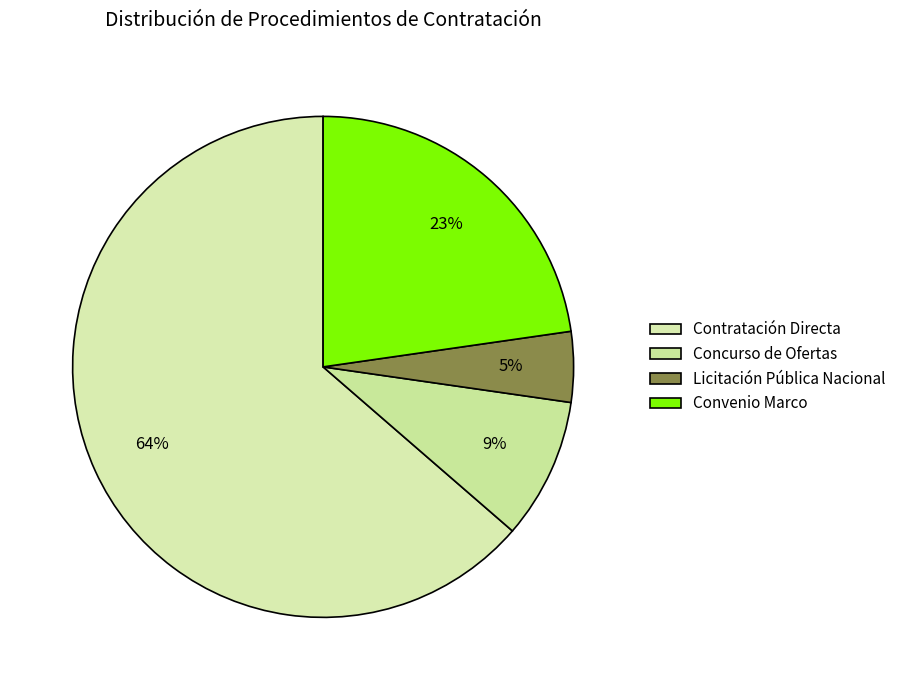

How many segments does this pie chart have?

4